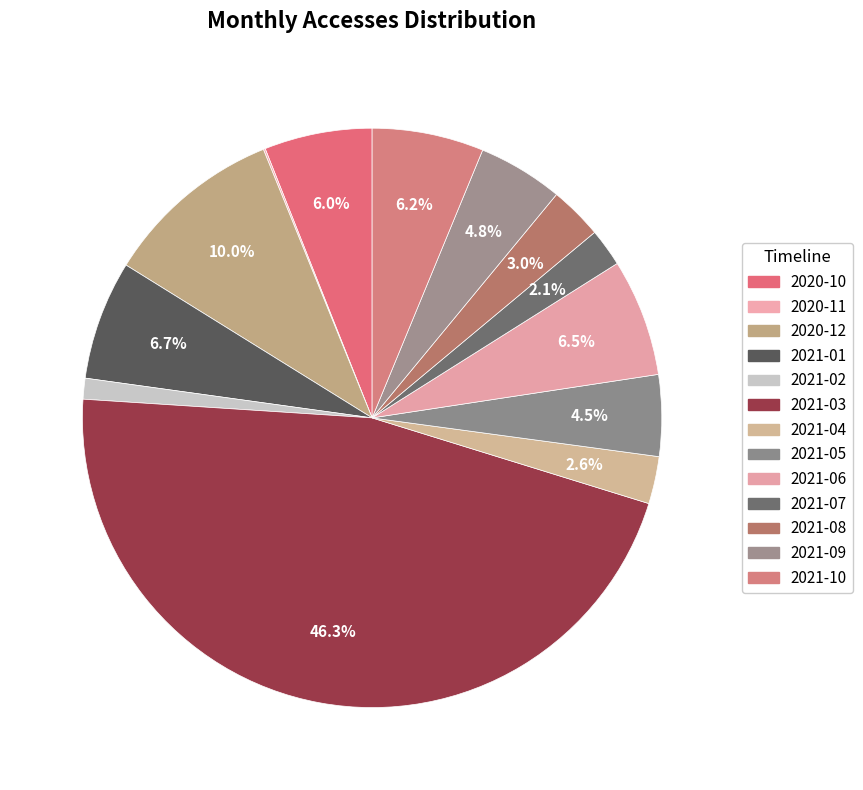

Rank the categories by value from highest to lowest.

2021-03, 2020-12, 2021-01, 2021-06, 2021-10, 2020-10, 2021-09, 2021-05, 2021-08, 2021-04, 2021-07, 2021-02, 2020-11